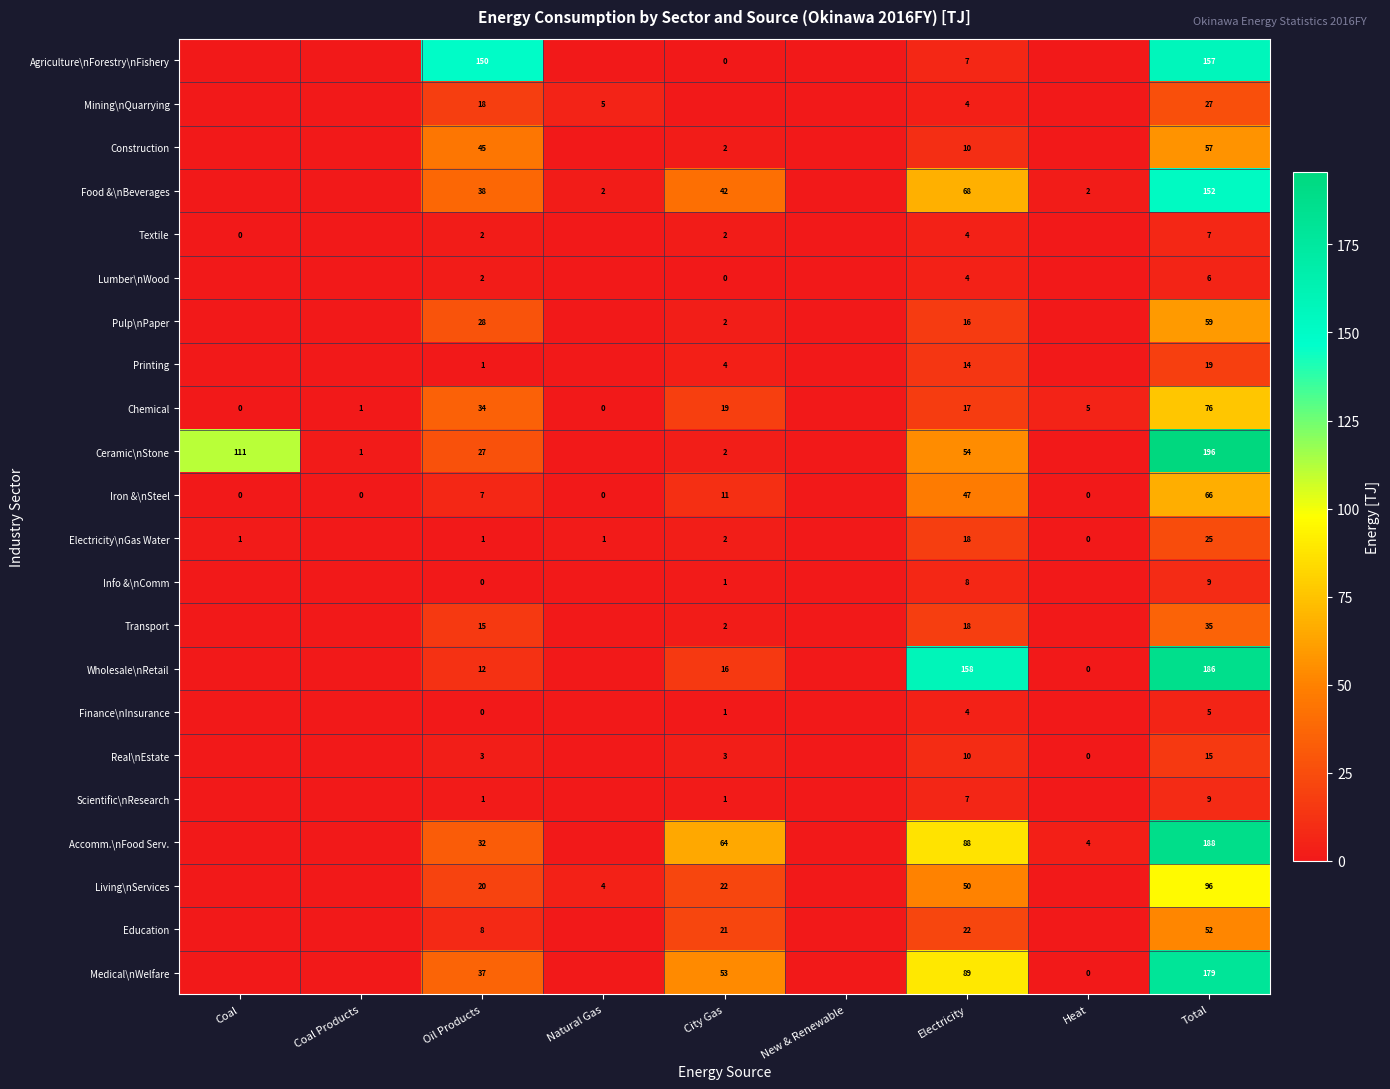

What is the difference between the highest and lowest values at Electricity?

154